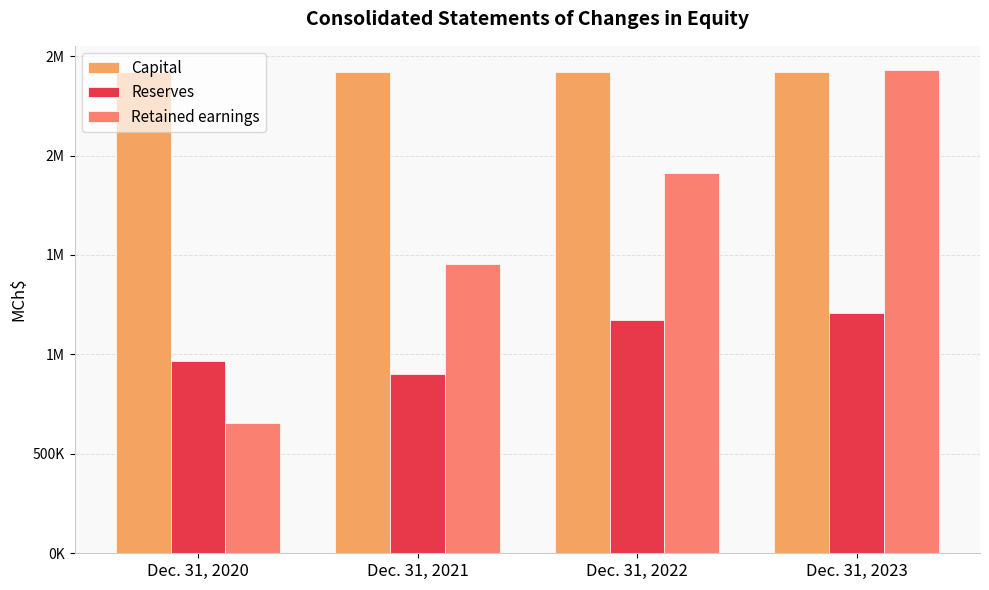

Which series has the widest spread of values?

Retained earnings